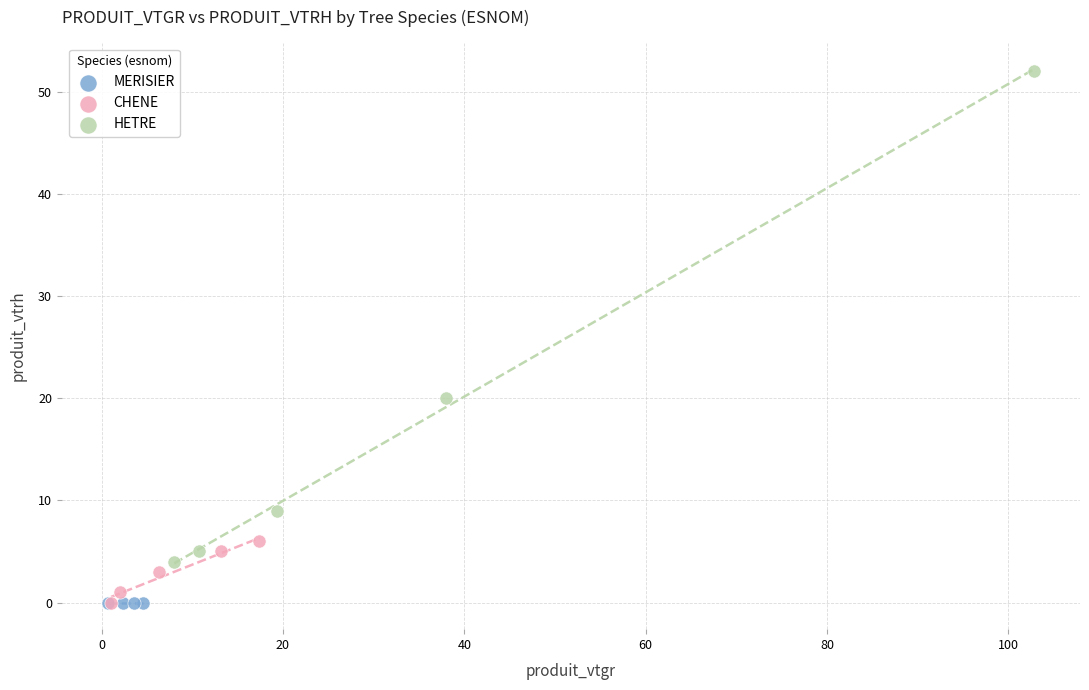

Which series contains the highest Y value?

HETRE